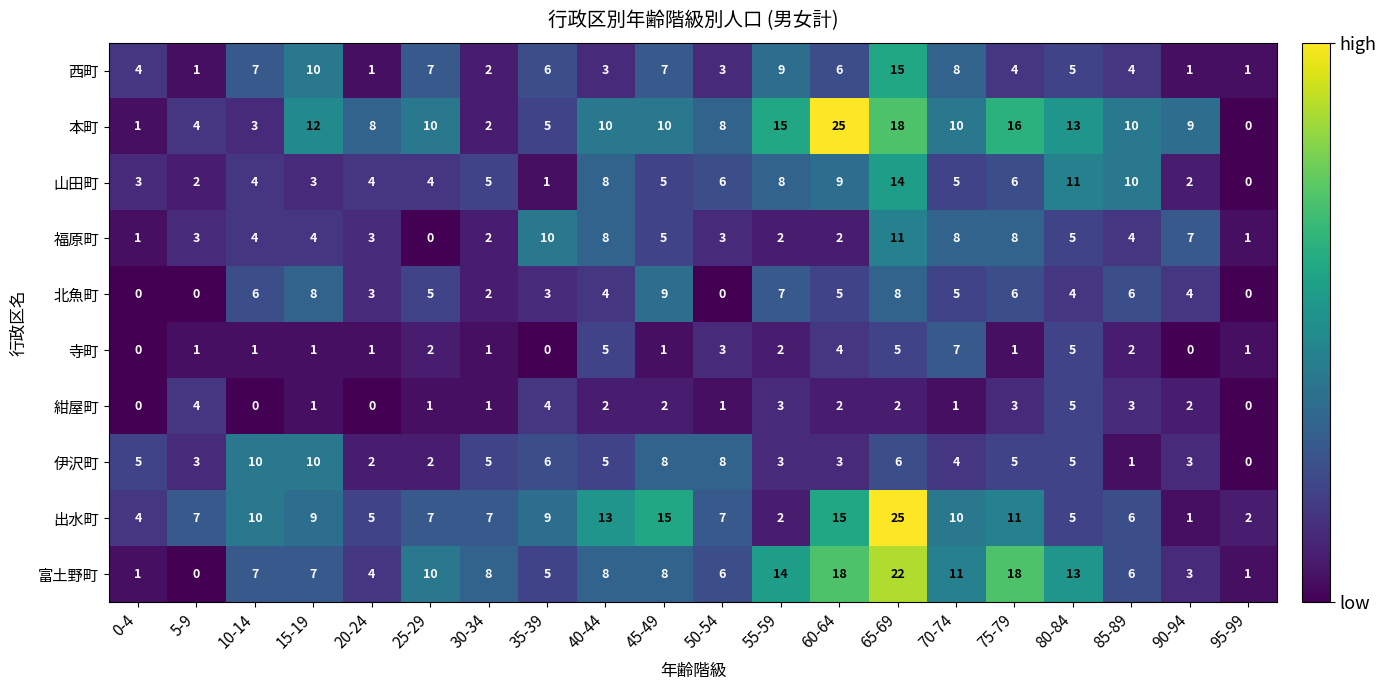

How many series are shown in this chart?

10